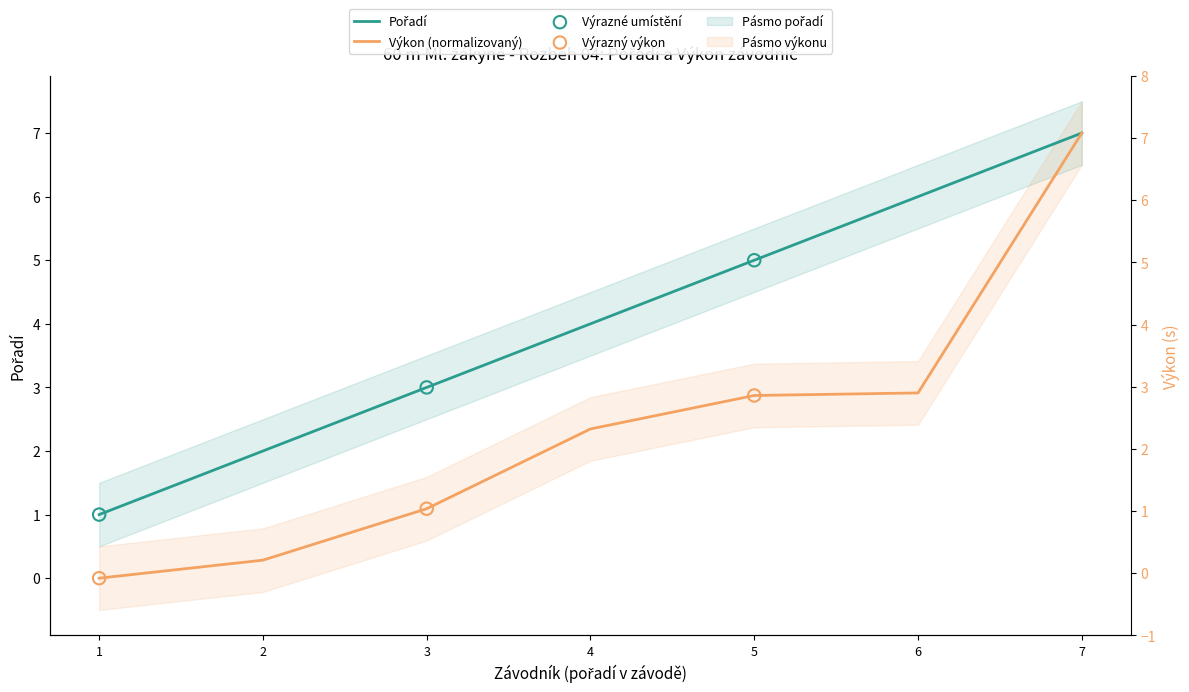

Which series reaches the minimum Y coordinate?

Výkon